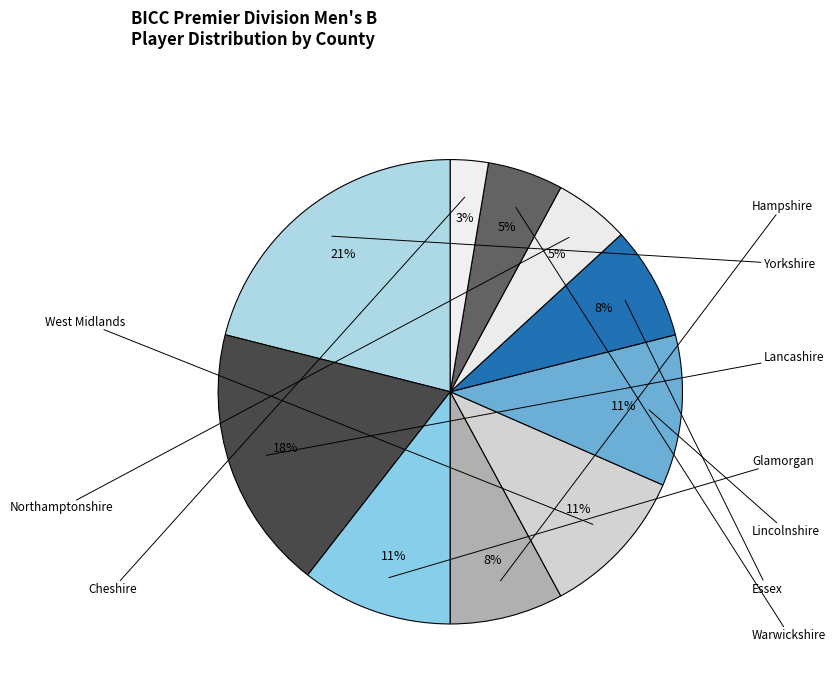

How many slices are in this pie chart?

10